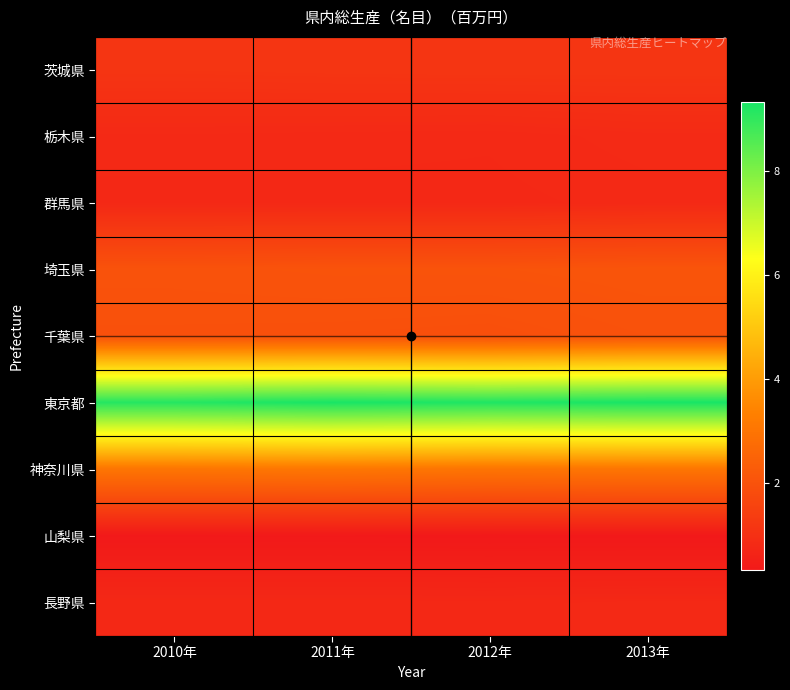

Which has a higher value, 2010年 or 2012年?

2012年